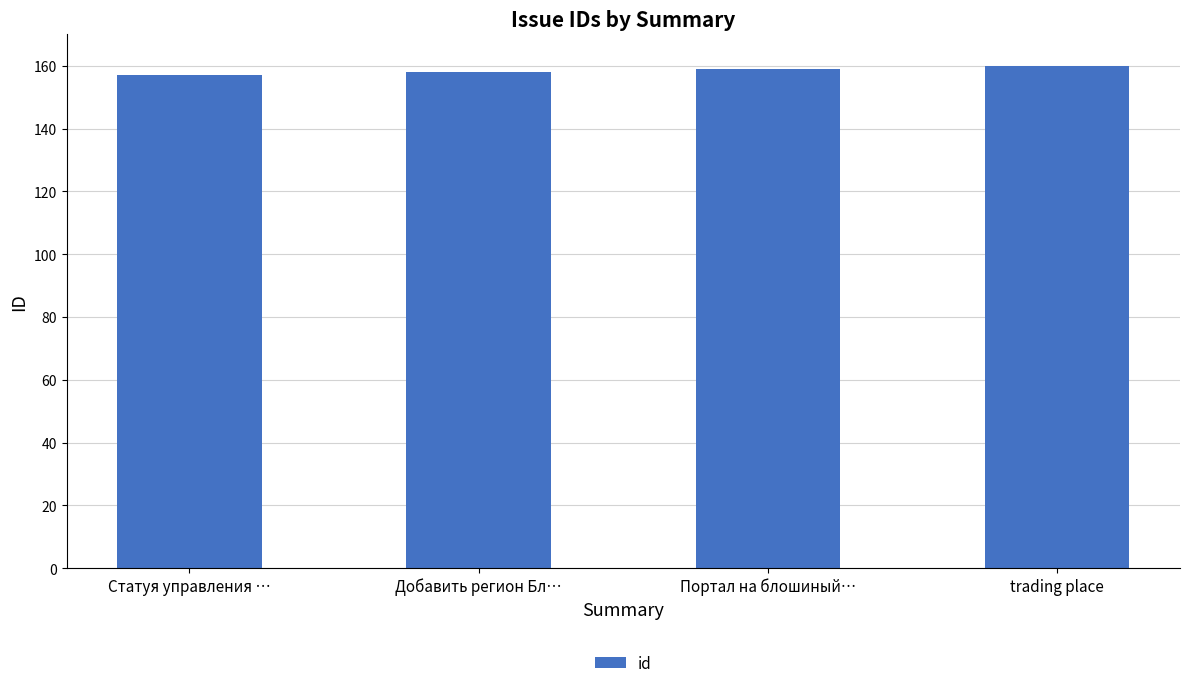

How many categories are shown in the chart?

4